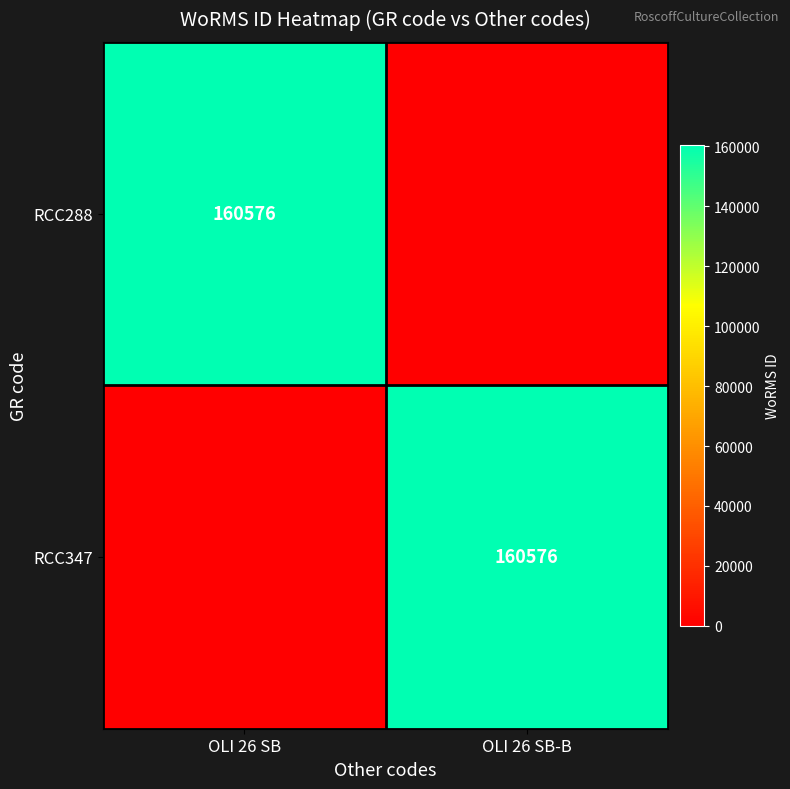

Is it true that RCC347 equals 160576 at OLI 26 SB-B?

True